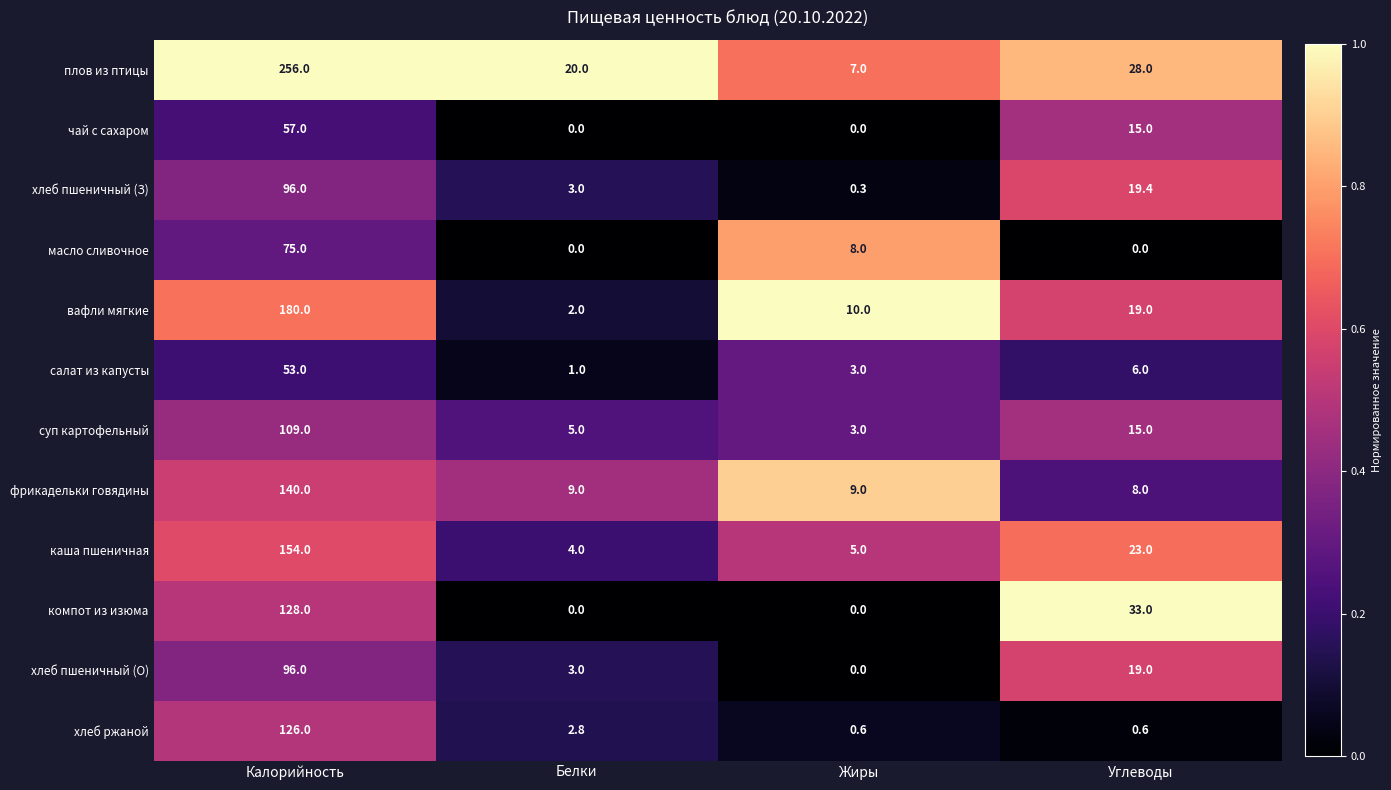

What is the difference between the highest and lowest values at Жиры?

10.0